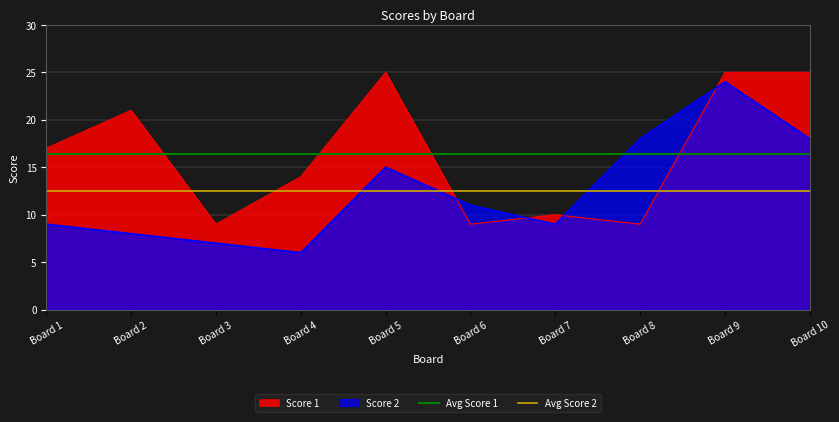

What is the value of the Avg Score 1 point at the 1st from the left?

16.4